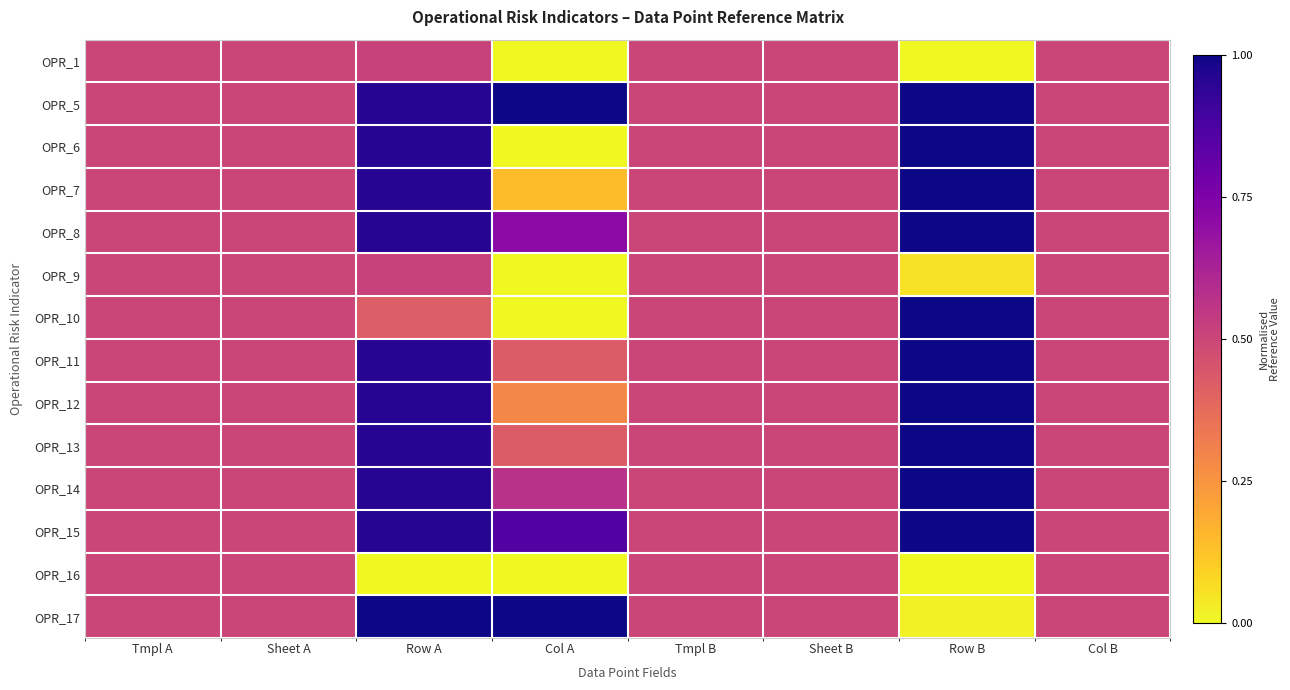

At which category does the chart reach its minimum across all series?

Col A